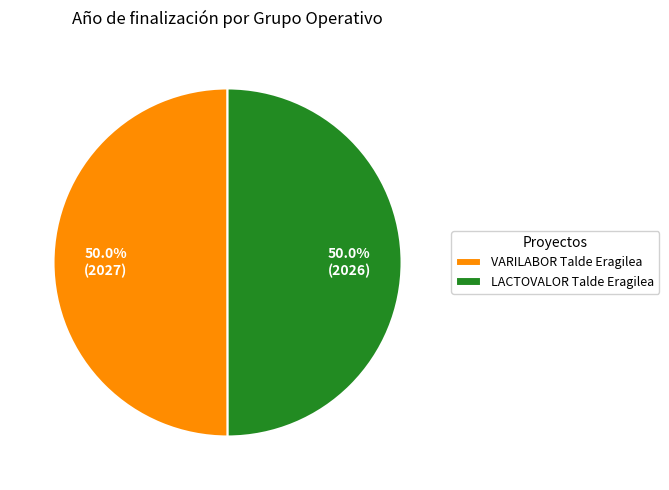

To the nearest percent, what portion does LACTOVALOR Talde Eragilea represent?

50%